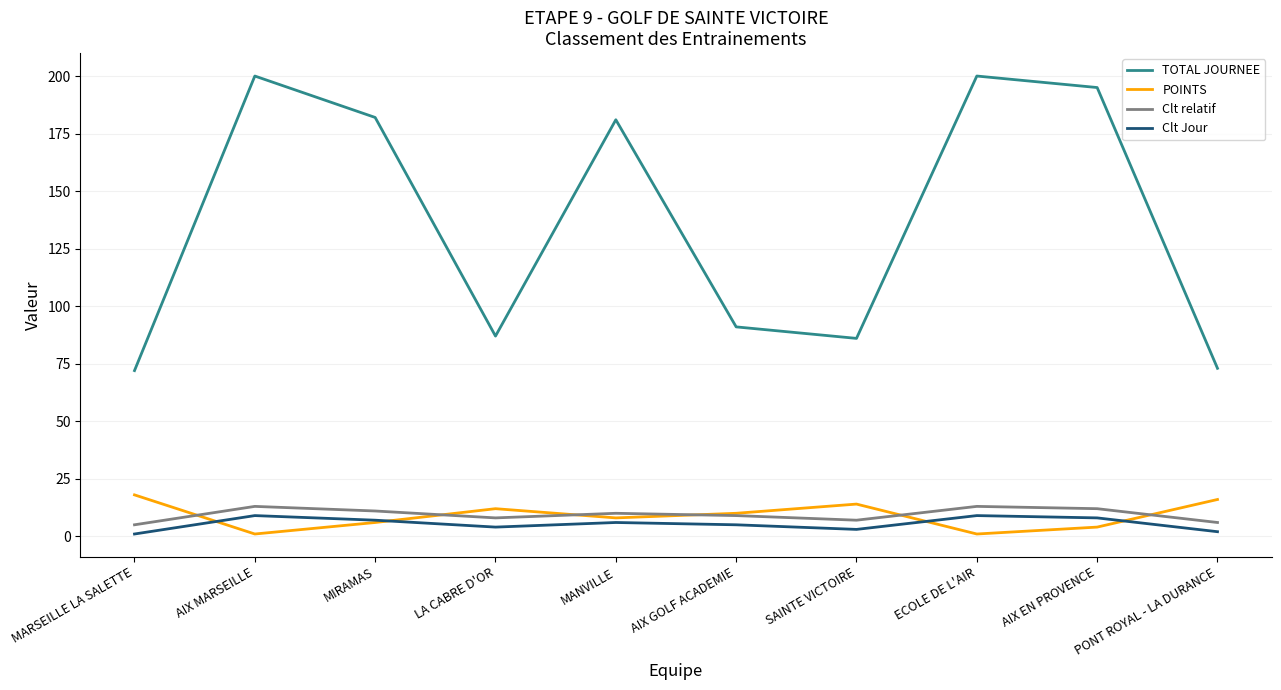

What position from the right is AIX GOLF ACADEMIE?

5